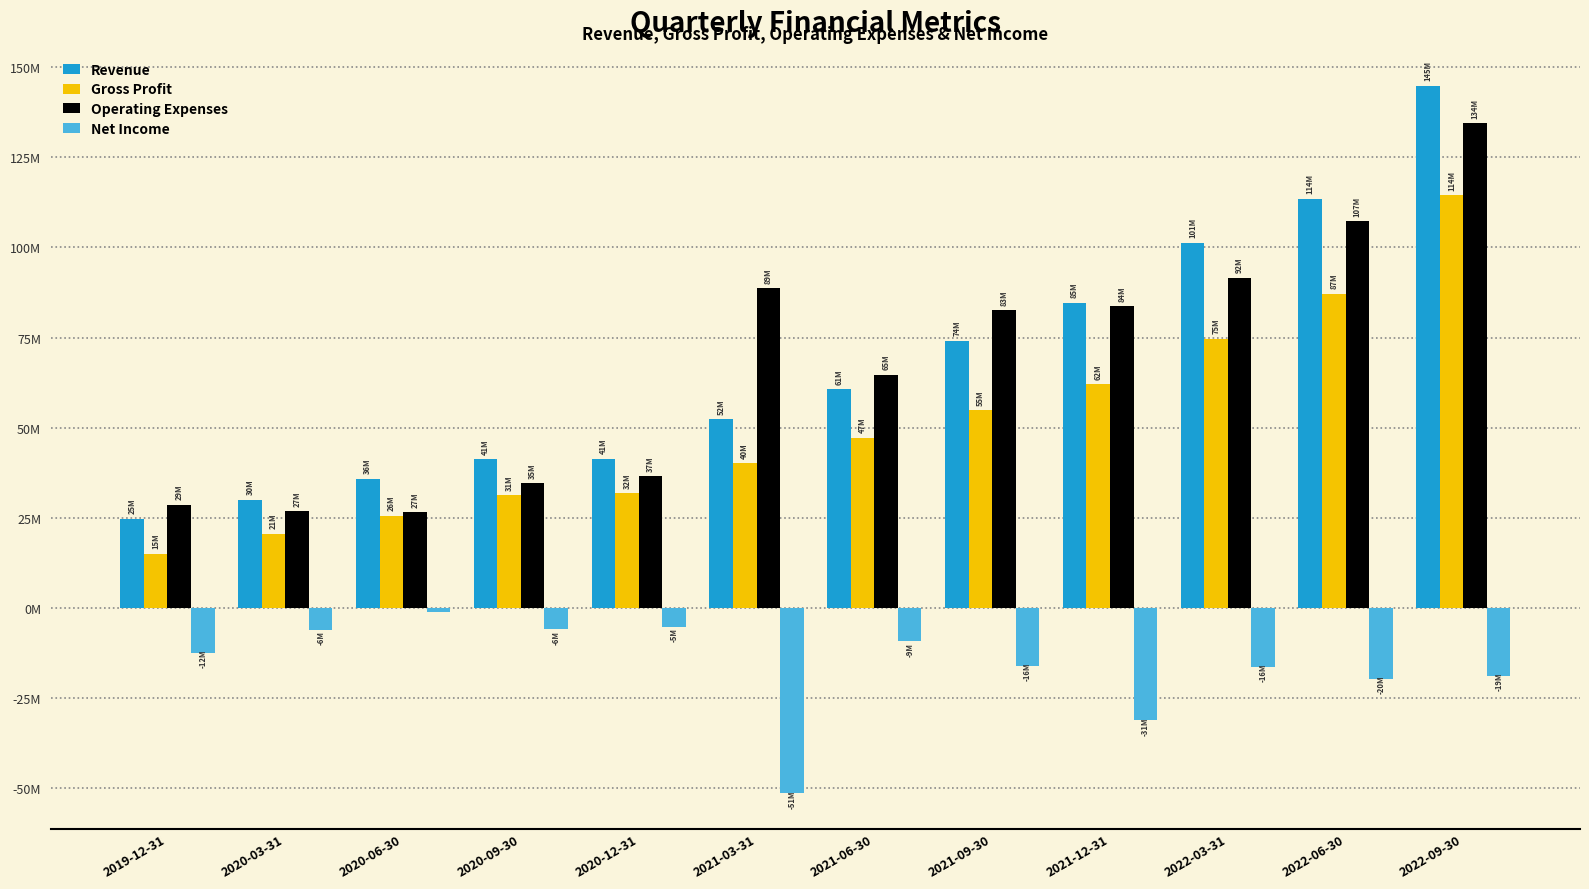

Are the bars grouped side by side (vs. stacked)?

Yes